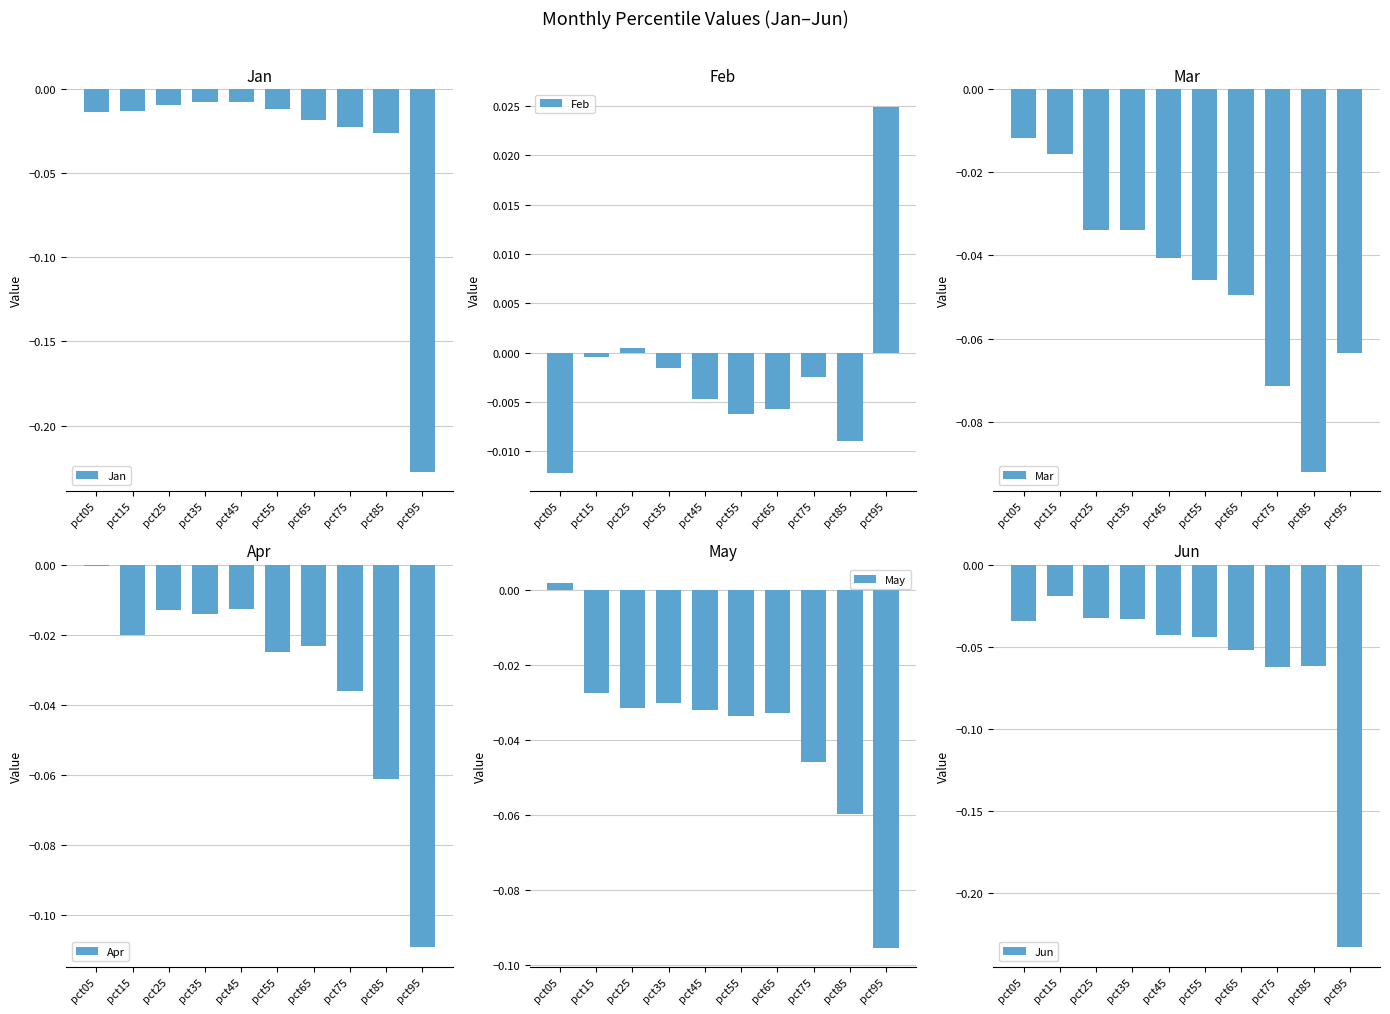

Does the chart contain stacked bars?

No